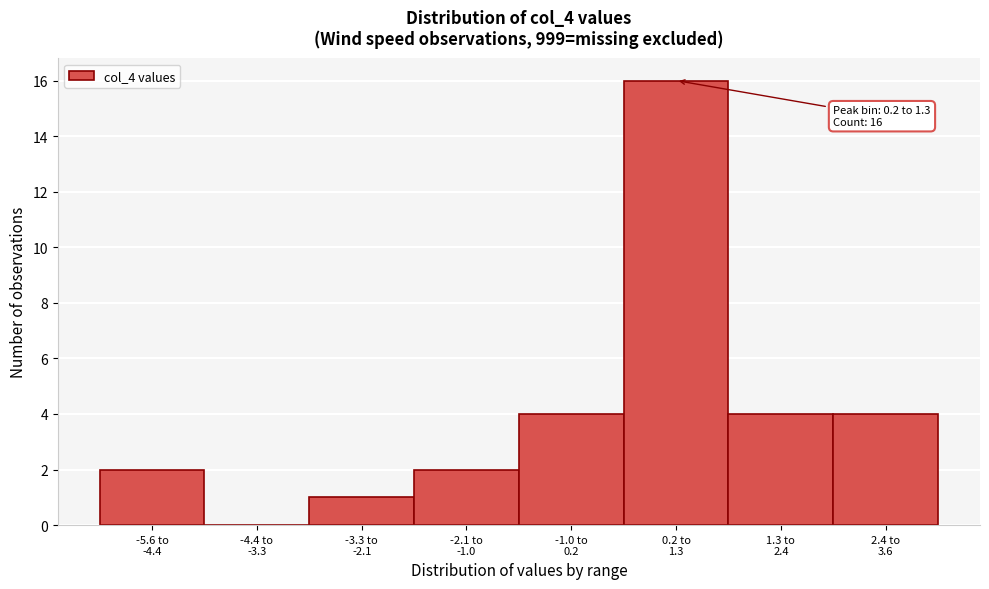

What is the sum of all values?

33